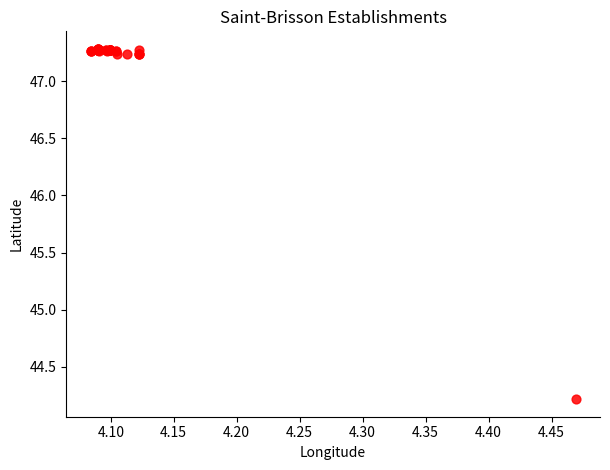

What Y value in the scatter plot is closest to 45?

44.2